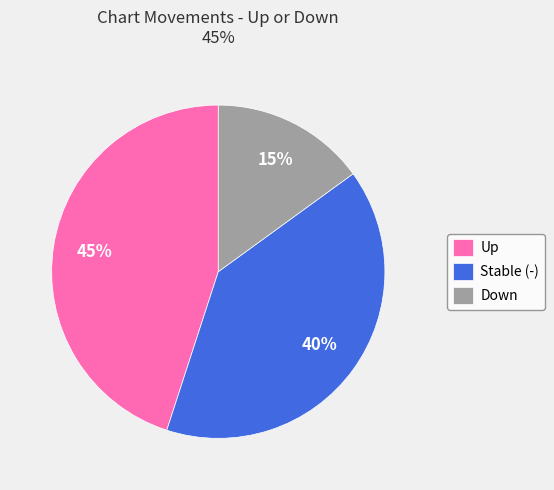

Combined, do Stable (-) and Up account for over 50%?

Yes